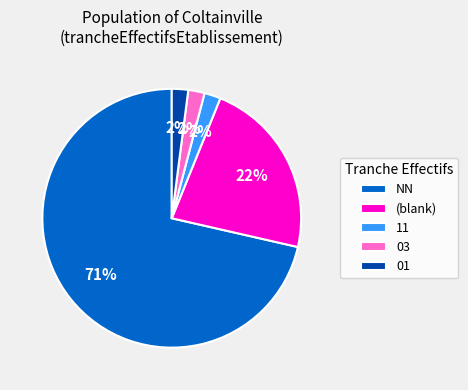

To the nearest percent, what is the average slice percentage?

20%